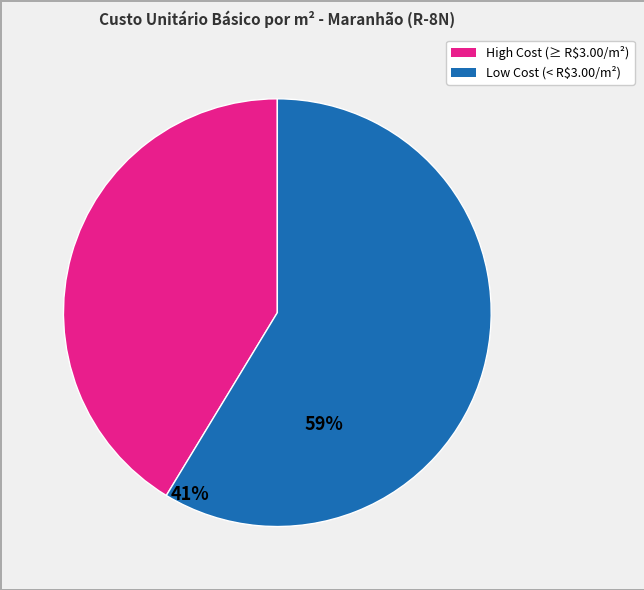

Is there any slice that represents more than half of the pie?

Yes